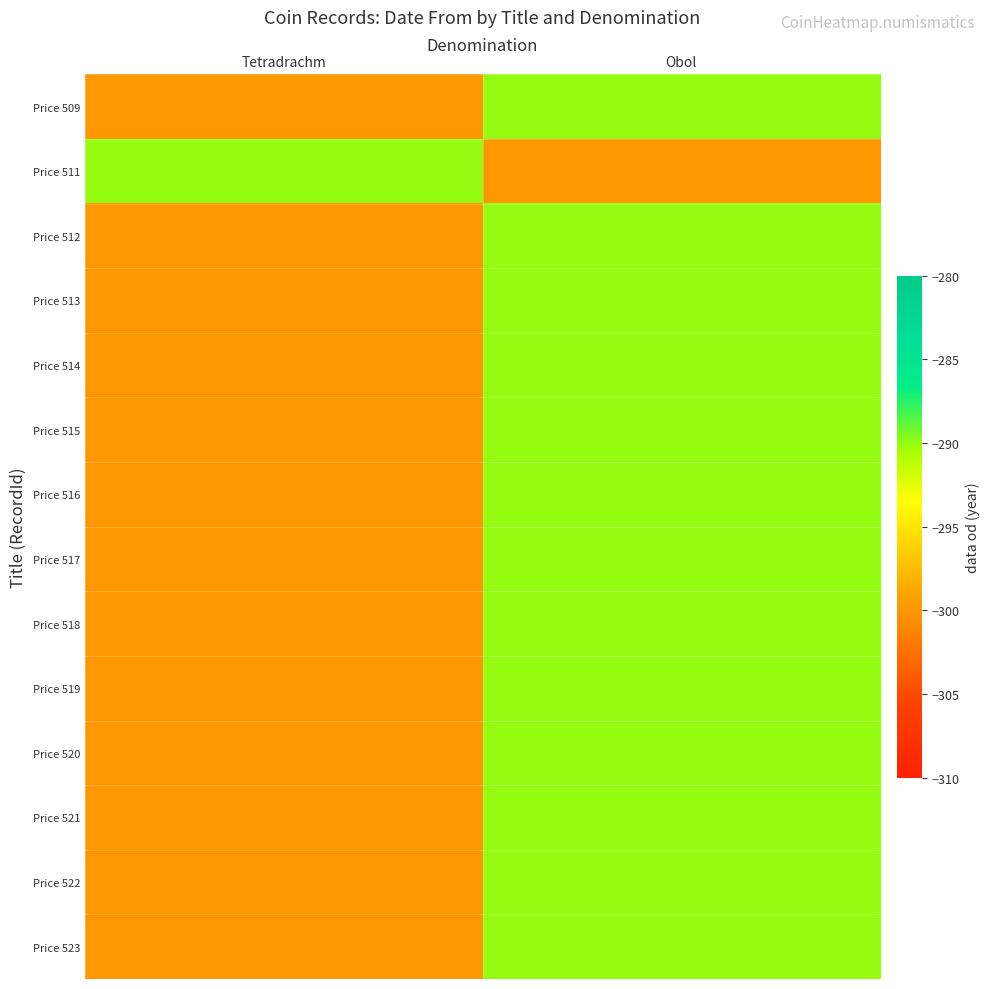

Reading left to right, what are all the values shown in this chart?

Price 509: Tetradrachm=-300	Obol=-290
Price 511: Tetradrachm=-290	Obol=-300
Price 512: Tetradrachm=-300	Obol=-290
Price 513: Tetradrachm=-300	Obol=-290
Price 514: Tetradrachm=-300	Obol=-290
Price 515: Tetradrachm=-300	Obol=-290
Price 516: Tetradrachm=-300	Obol=-290
Price 517: Tetradrachm=-300	Obol=-290
Price 518: Tetradrachm=-300	Obol=-290
Price 519: Tetradrachm=-300	Obol=-290
Price 520: Tetradrachm=-300	Obol=-290
Price 521: Tetradrachm=-300	Obol=-290
Price 522: Tetradrachm=-300	Obol=-290
Price 523: Tetradrachm=-300	Obol=-290